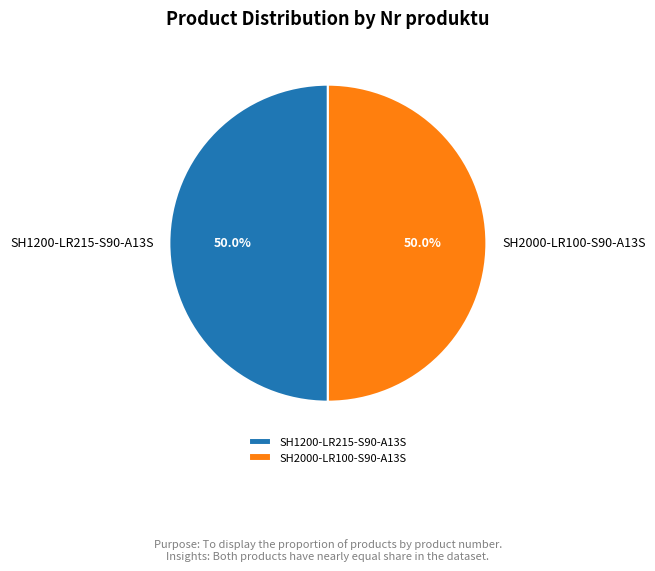

What is the ratio of the value at SH1200-LR215-S90-A13S to the value at SH2000-LR100-S90-A13S?

1.0